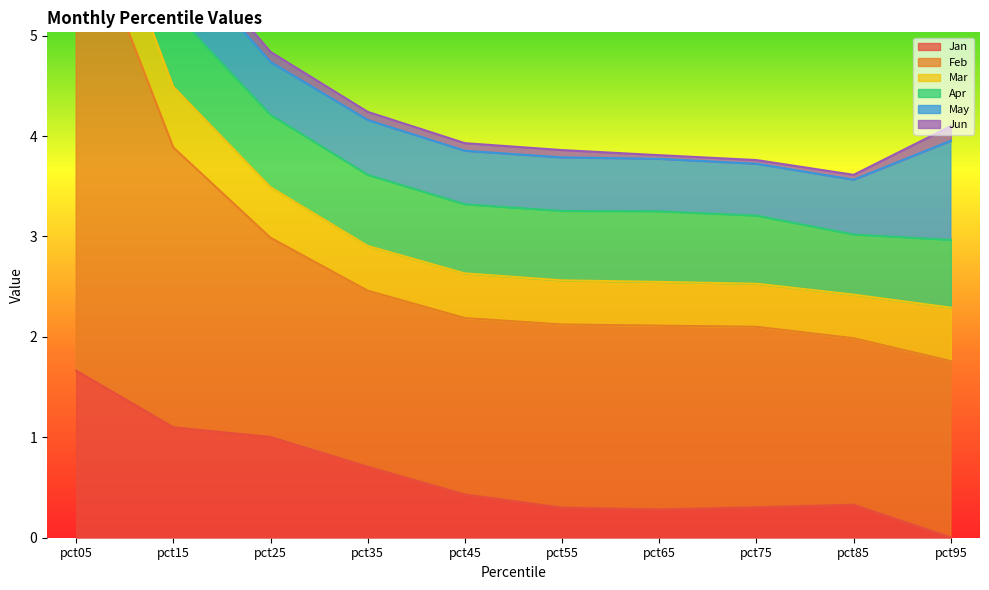

List the labels in order of Jan value, largest first.

pct05, pct15, pct25, pct35, pct45, pct85, pct75, pct55, pct65, pct95